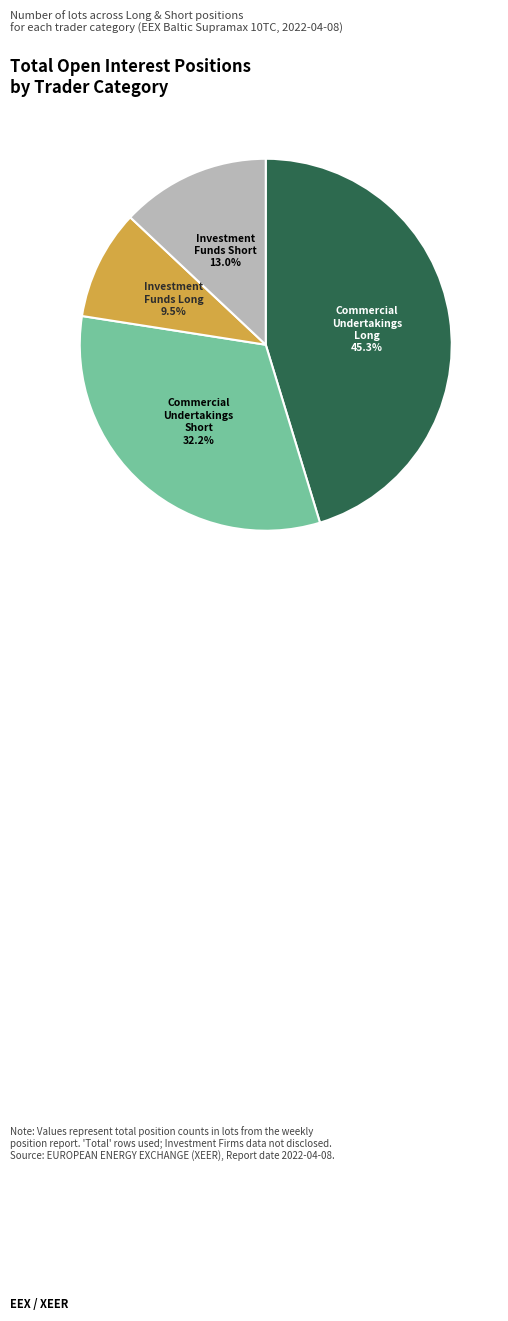

Is there a majority slice in this chart?

No